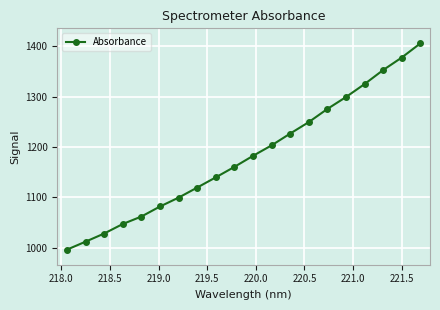

What is the minimum value shown in the chart?

996.2